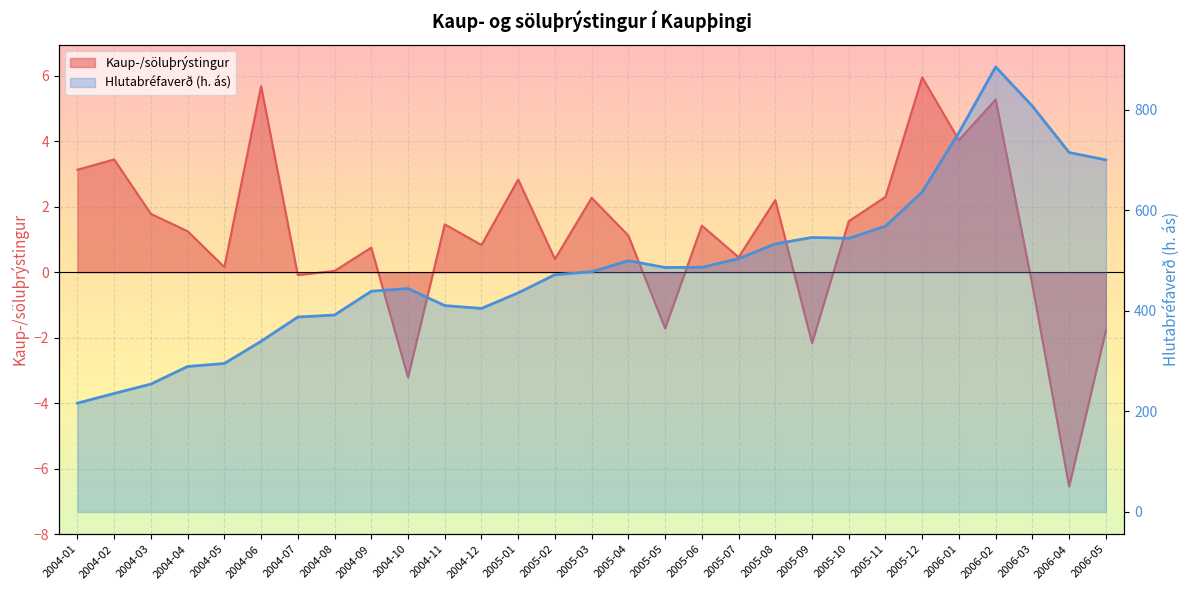

Rank the series by their maximum value, from highest to lowest.

Hlutabréfaverð (h. ás), Kaup-/söluþrýstingur